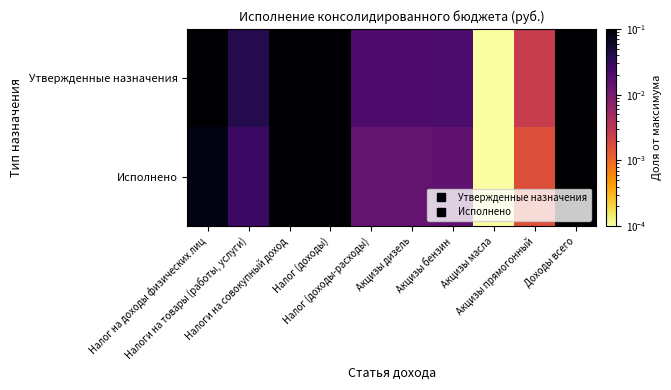

List the series in order of their peak value, lowest first.

Исполнено, Утвержденные назначения